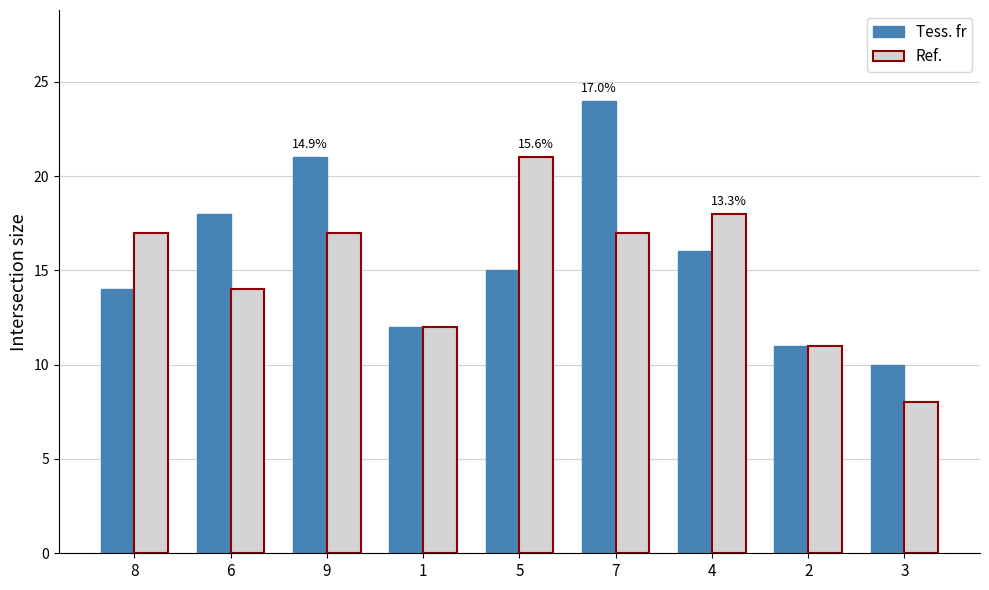

How many bars are there in each group?

2